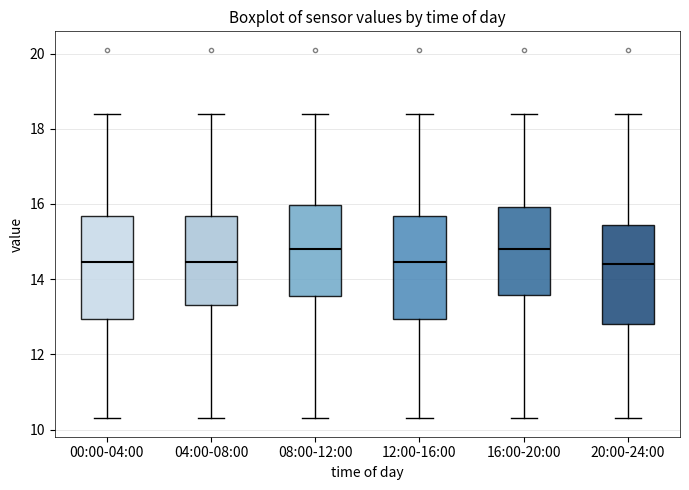

Where is the upper edge of the box for 04:00-08:00 on the y-axis? The values are not printed on the chart, so give them approximately, as read against the axis.

15.6